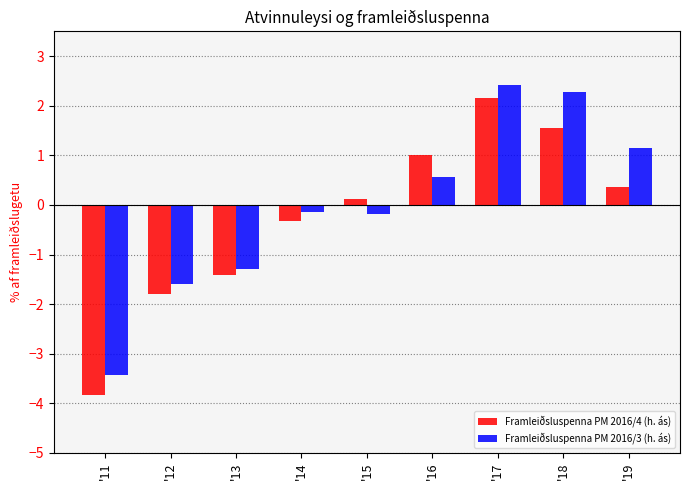

Rank the series at '15 from lowest to highest value.

Framleiðsluspenna PM 2016/3 (h. ás), Framleiðsluspenna PM 2016/4 (h. ás)